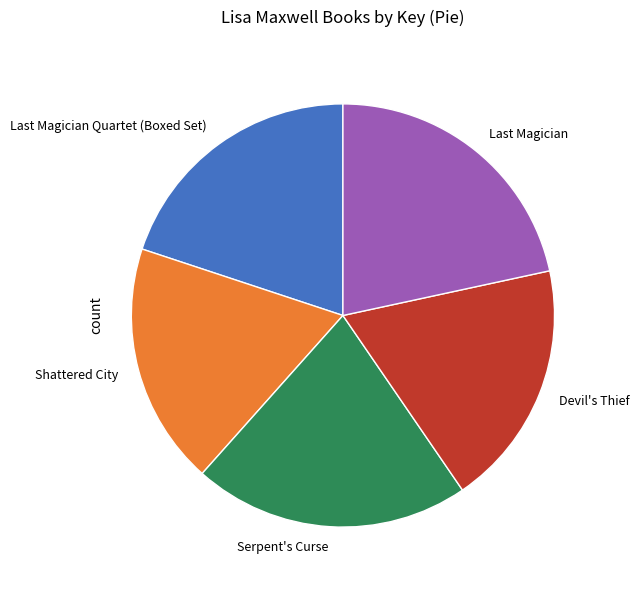

Is the sum of Devil's Thief and Serpent's Curse greater than half?

No